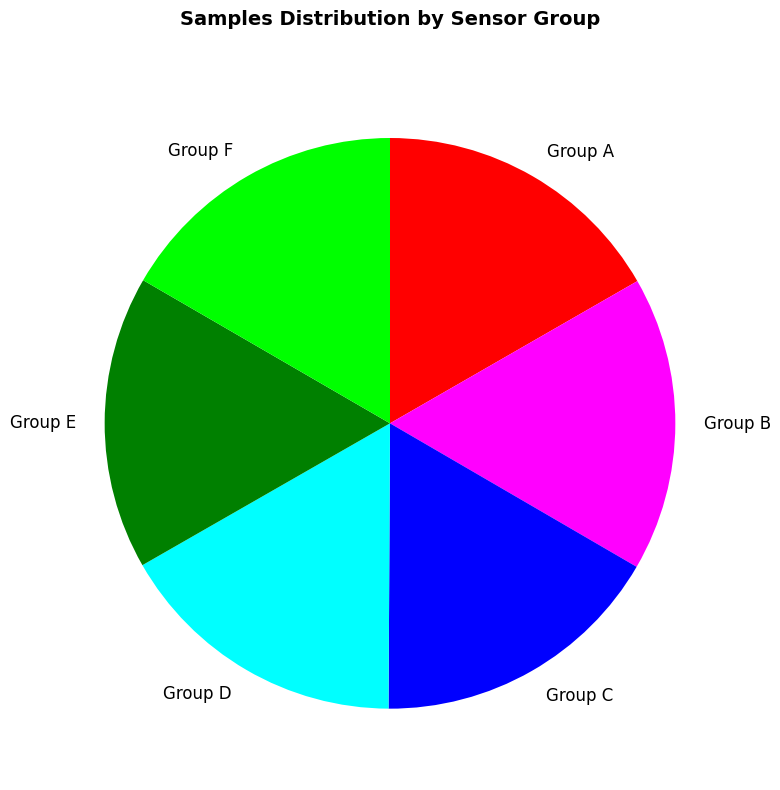

True or false: Group C accounts for 9% of the total.

False